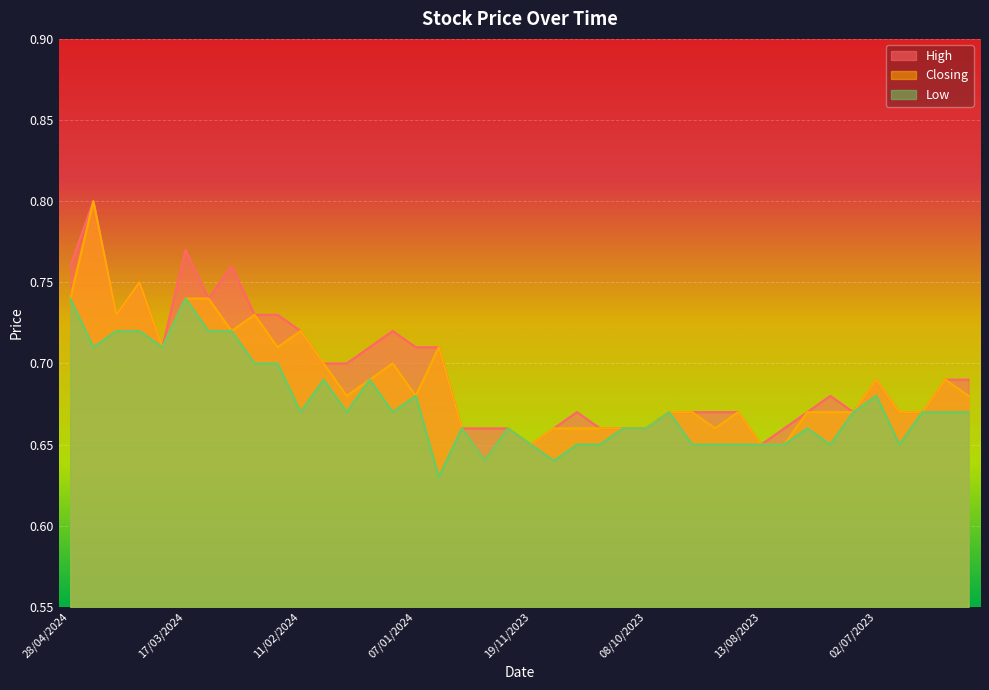

True or false: Closing and Low intersect in this chart.

False